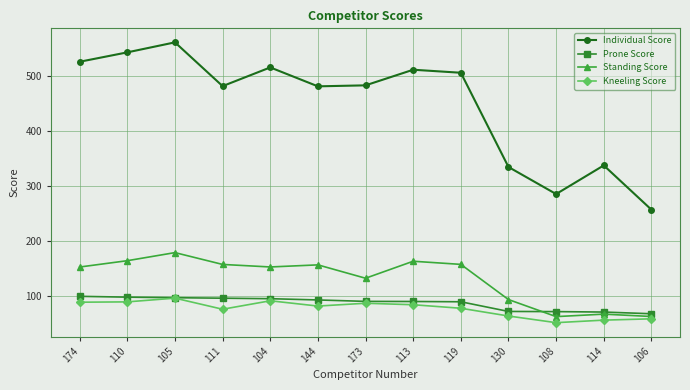

Rank the series at 130 from highest to lowest value.

Individual Score, Standing Score, Prone Score, Kneeling Score